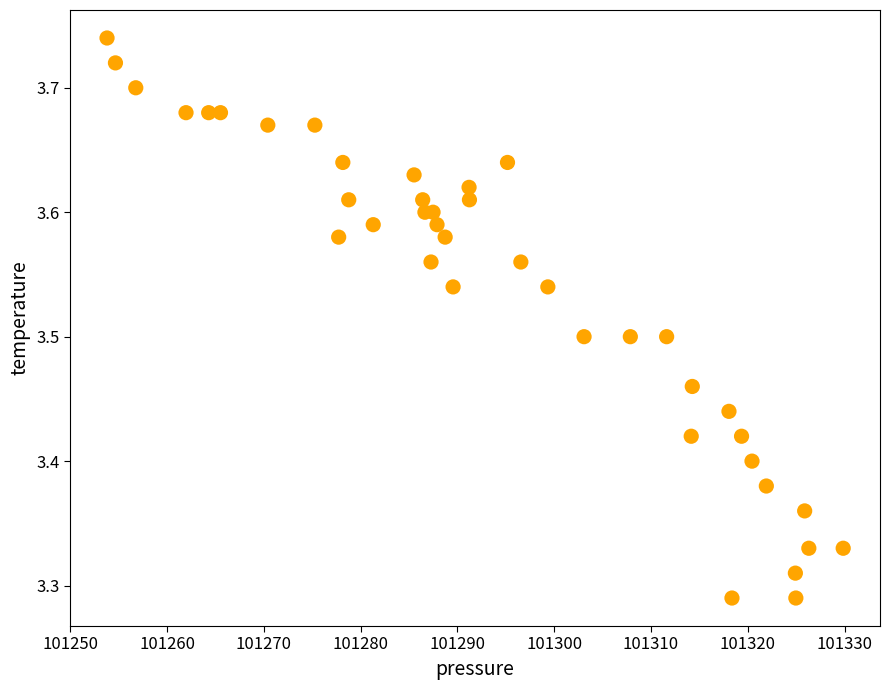

What is the range of X values (max minus min)?

76.1